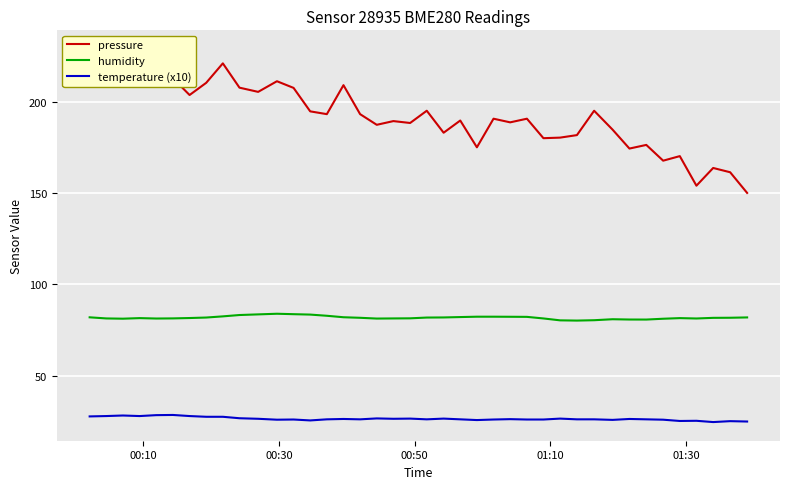

True or false: humidity has a value of 142.3 at 31.

False